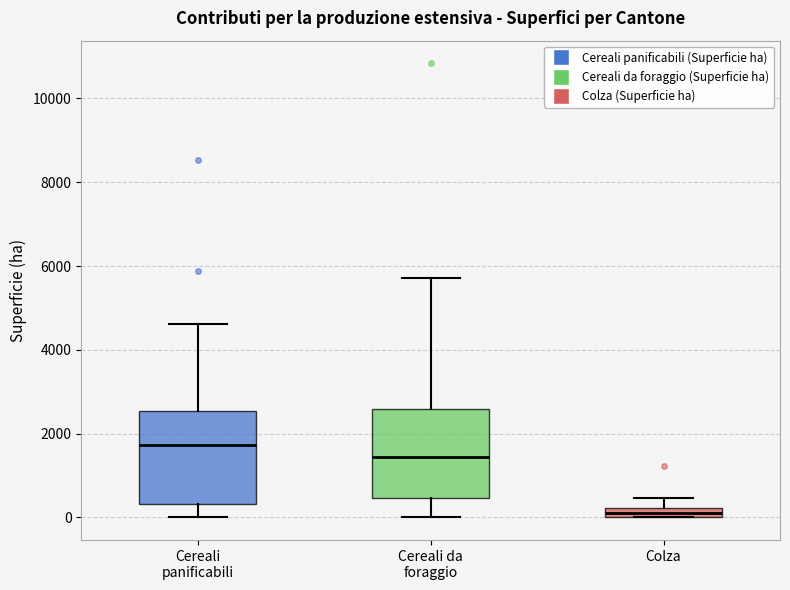

Where is the upper edge of the box for Cereali panificabili on the y-axis? The values are not printed on the chart, so give them approximately, as read against the axis.

2600